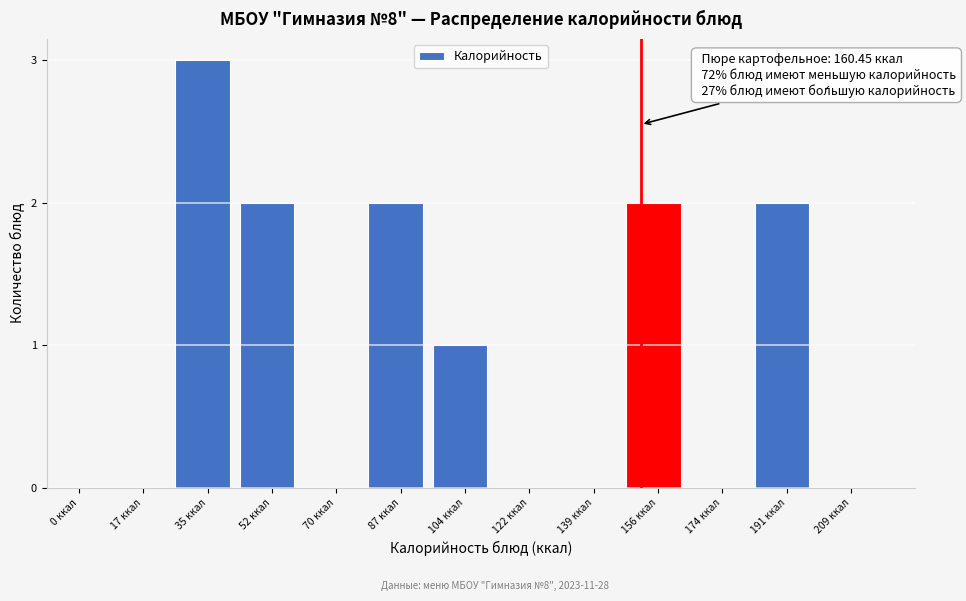

Reading left to right, extract all data points from this chart.

0 ккал=0	17 ккал=0	35 ккал=3	52 ккал=2	70 ккал=0	87 ккал=2	104 ккал=1	122 ккал=0	139 ккал=0	156 ккал=2	174 ккал=0	191 ккал=2	209 ккал=0